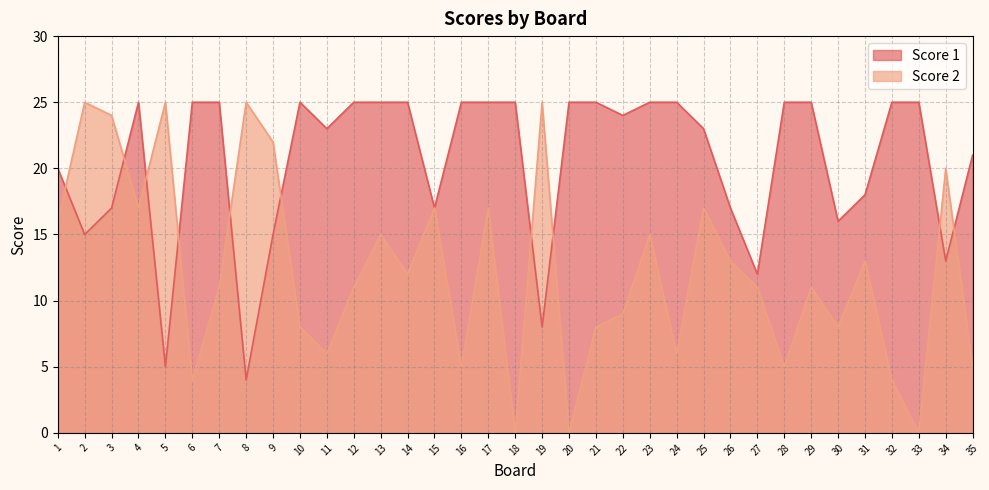

Which has a higher value, 31 or 30?

31